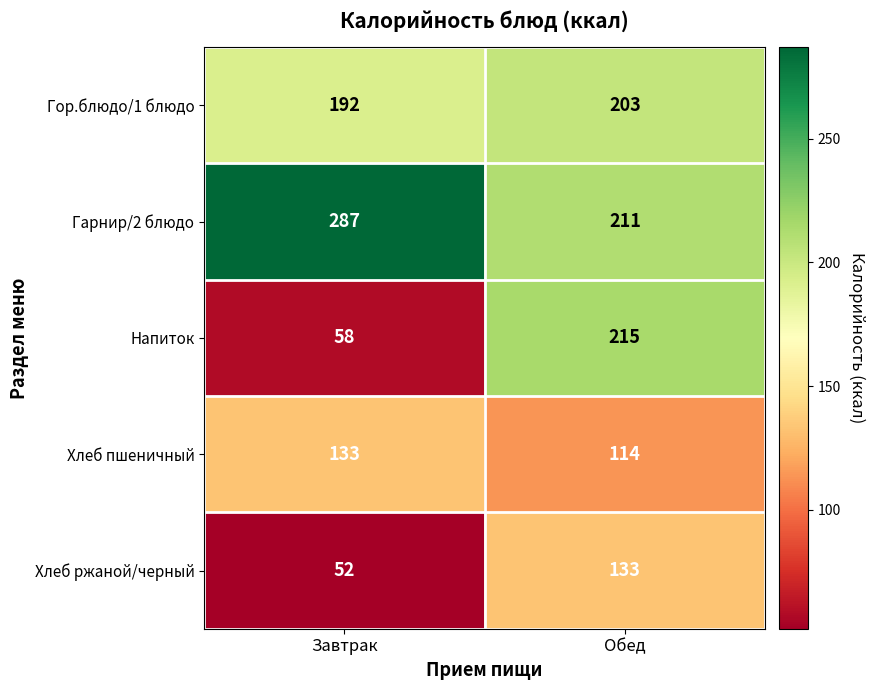

At which category is the sum across all series the highest?

Обед